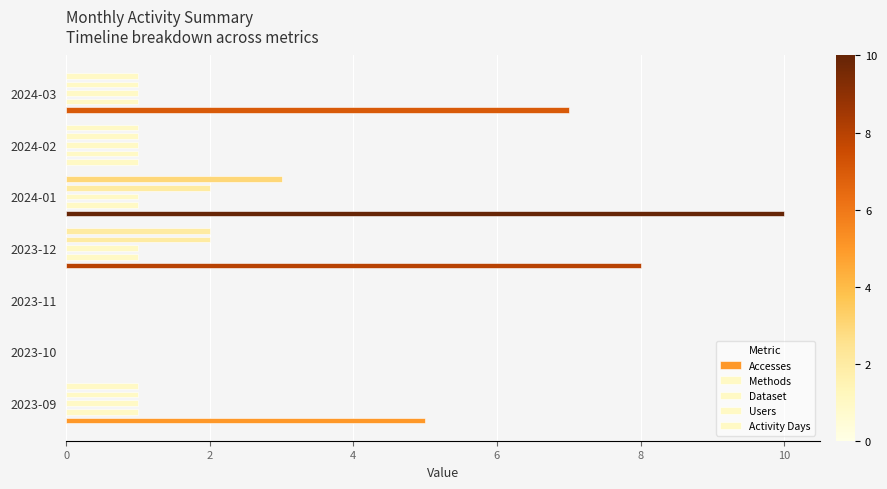

What is the difference between the maximum and minimum values in the Activity Days series?

3